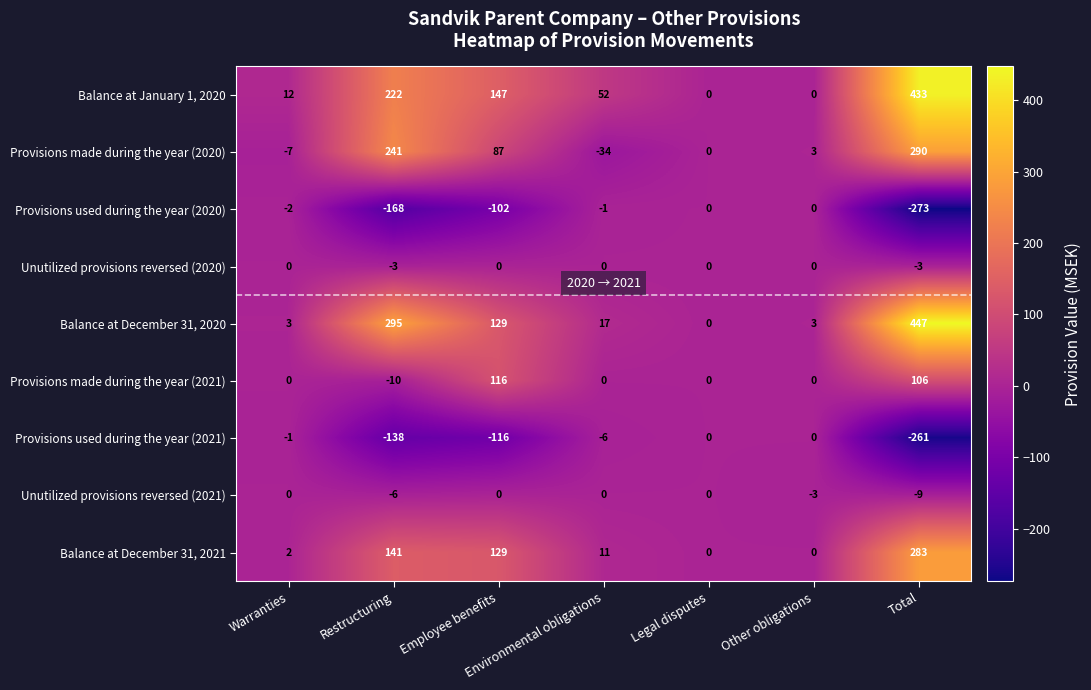

Rank the series at Total from highest to lowest value.

Balance at December 31, 2020, Balance at January 1, 2020, Provisions made during the year (2020), Balance at December 31, 2021, Provisions made during the year (2021), Unutilized provisions reversed (2020), Unutilized provisions reversed (2021), Provisions used during the year (2021), Provisions used during the year (2020)